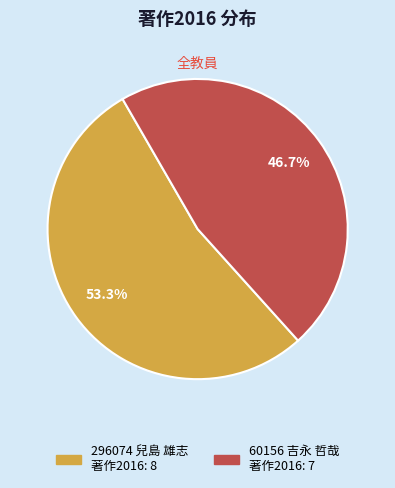

Which category has the smallest portion of the pie?

60156 吉永 哲哉